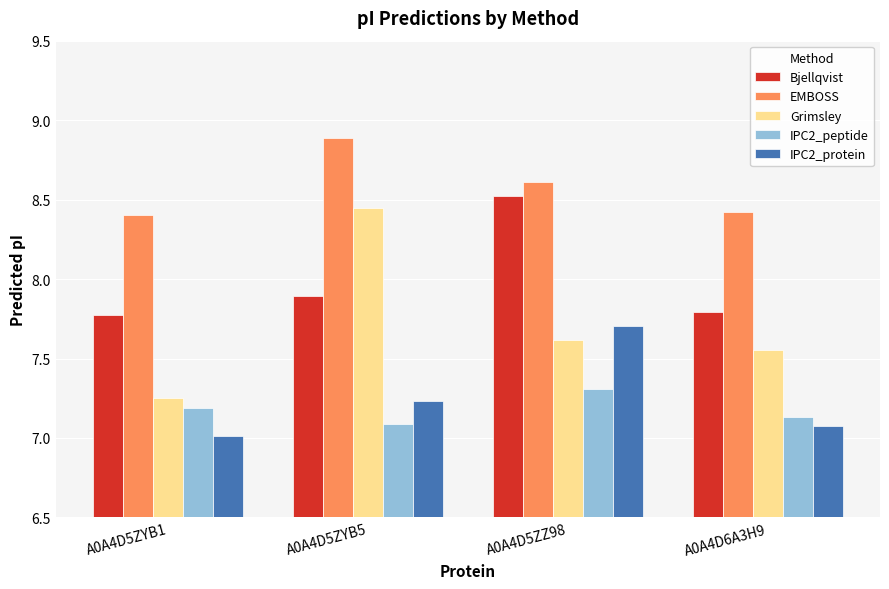

What is the difference between the Bjellqvist values at A0A4D6A3H9 and A0A4D5ZZ98?

0.7